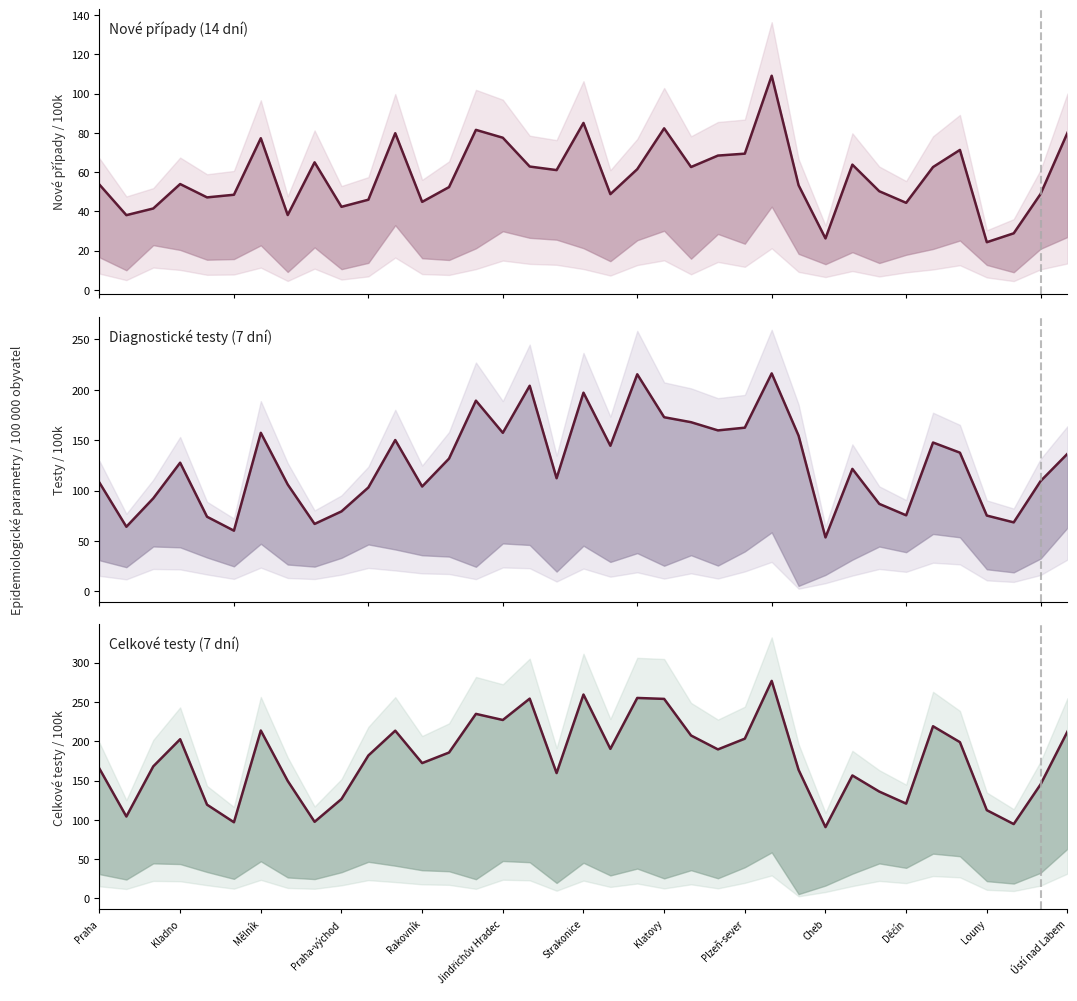

How many interior local valleys does the Celkový počet testů/100k series have?

11